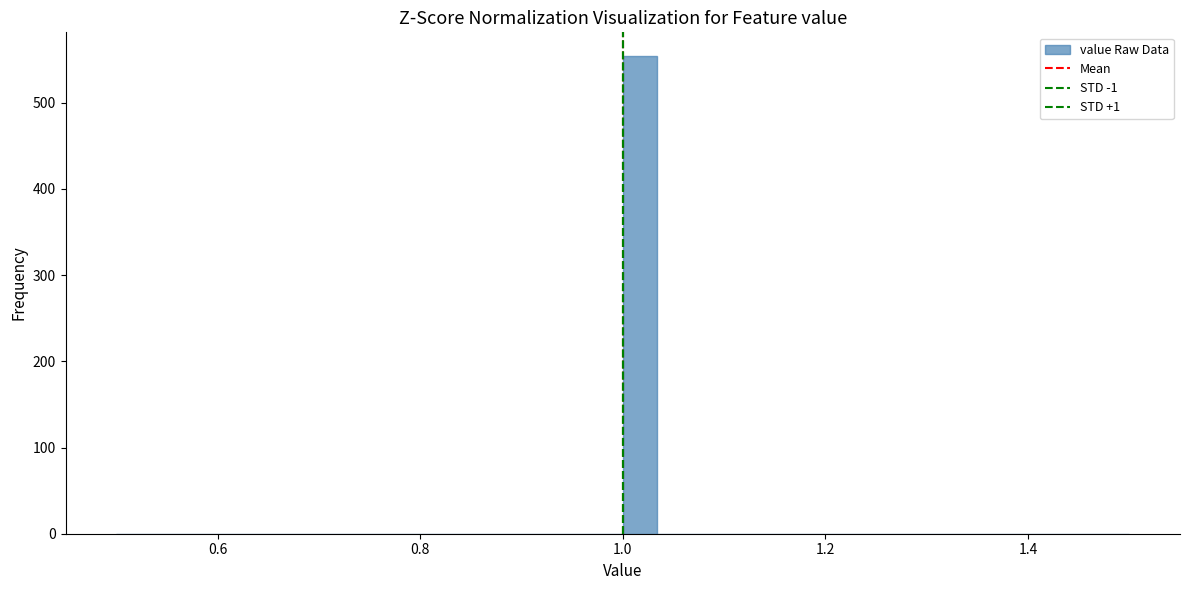

Around what value on the x-axis is the tallest bar? Give the approximate position of its centre, as read against the axis.

1.02